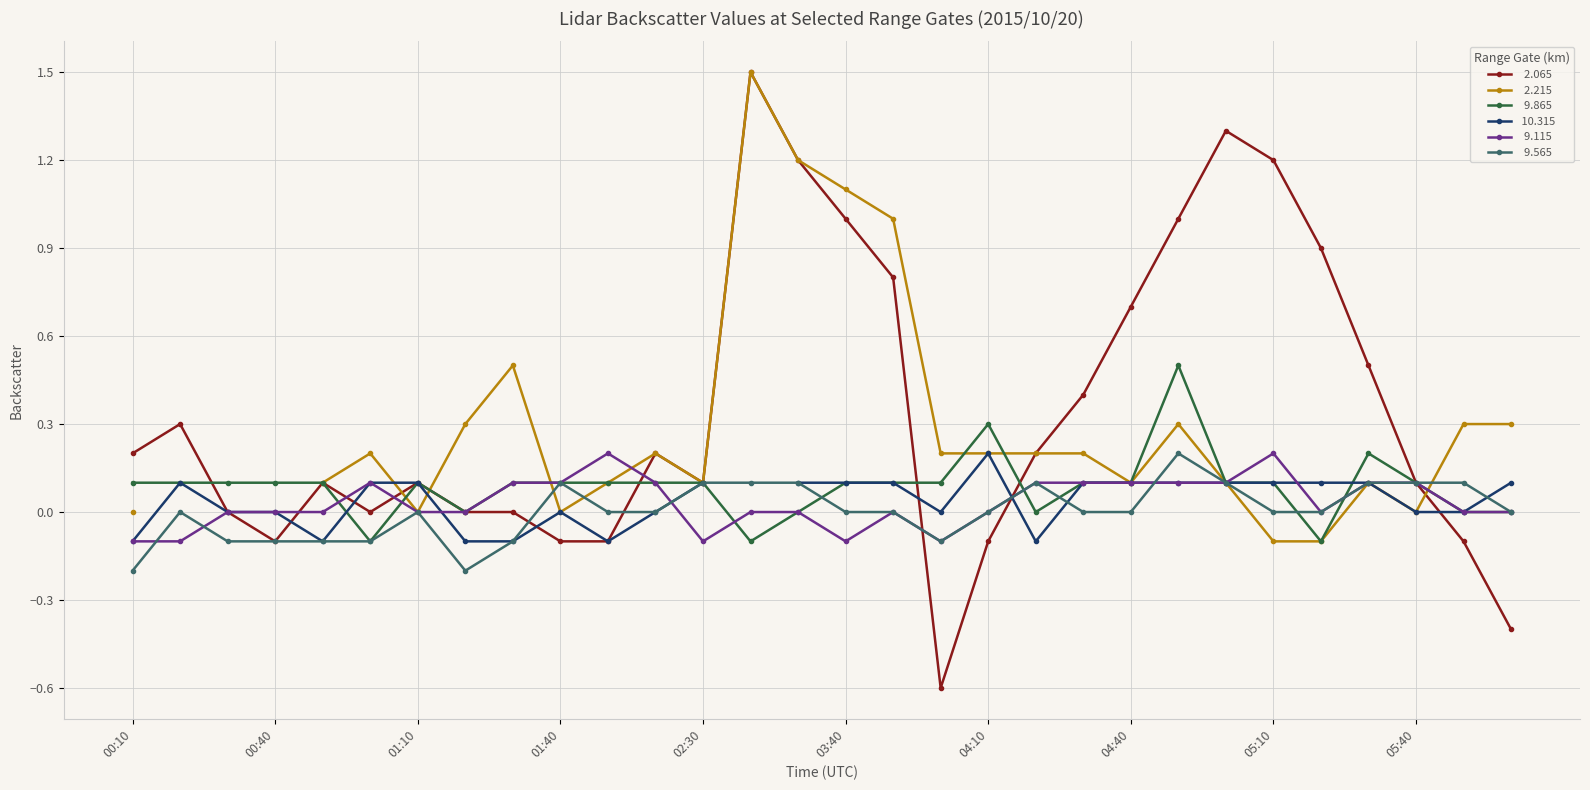

Which series ends up on top after the final intersection of   9.115 and   9.565?

  9.565